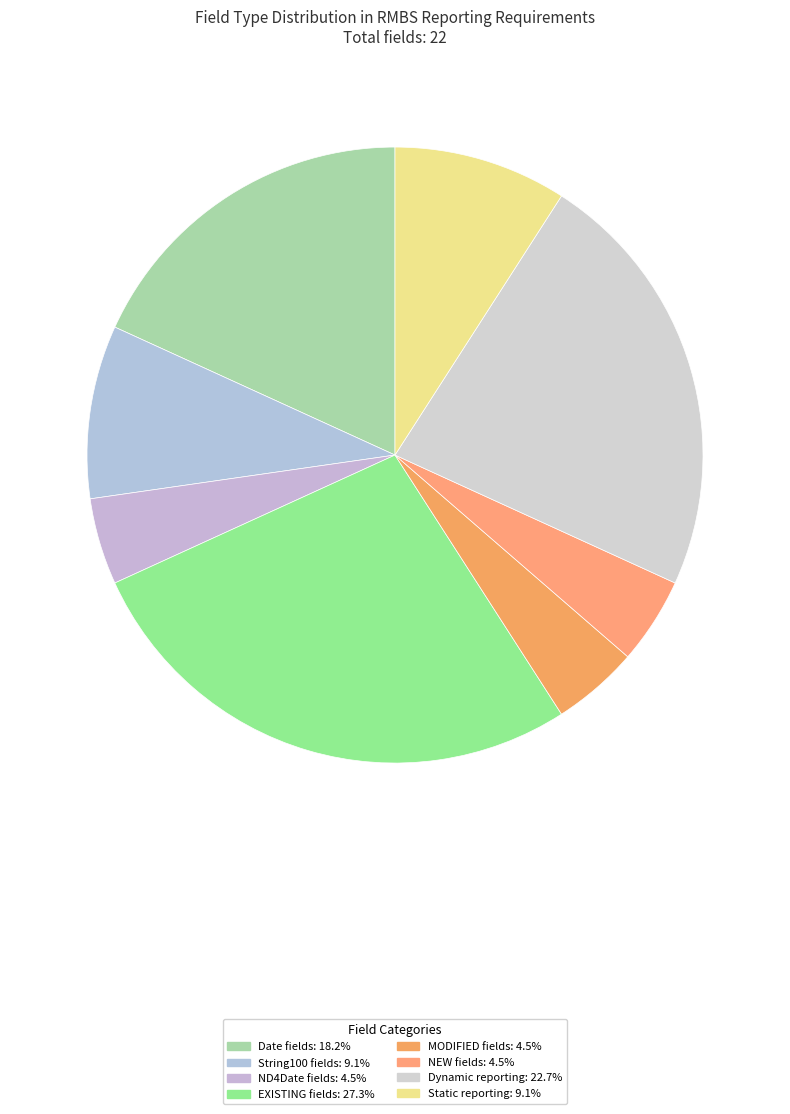

How many segments does this pie chart have?

8